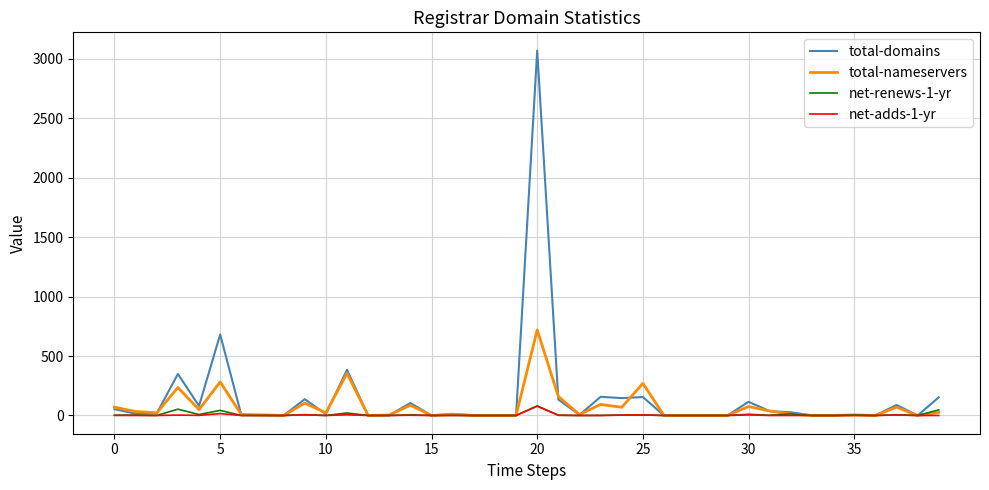

Which series has the widest spread of values?

total-domains